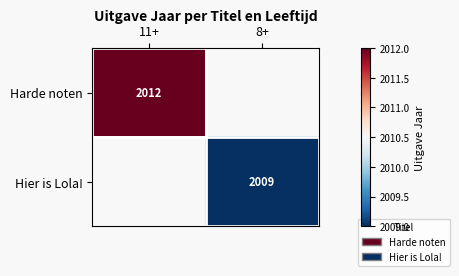

True or false: Harde noten has a value of 2012 at 11+.

True